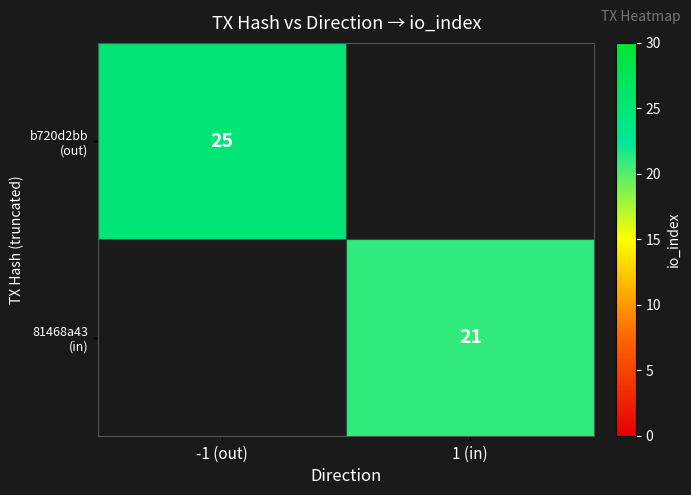

What is the average value of the 81468a43 (in) series?

10